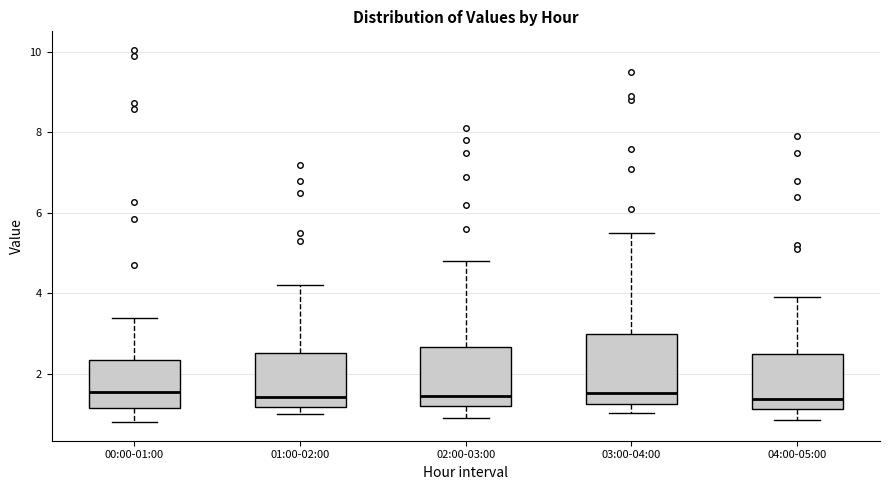

Reading left to right, read every box against the y-axis: the position of its median line, the range the box covers, and the ends of its whiskers. The values are not printed on the chart, so give them approximately, as read against the axis.

00:00-01:00: median 1.6, box 1.2 to 2.4, whiskers 0.8 to 3.4
01:00-02:00: median 1.4, box 1.2 to 2.6, whiskers 1.0 to 4.2
02:00-03:00: median 1.4, box 1.2 to 2.6, whiskers 1.0 to 4.8
03:00-04:00: median 1.6, box 1.2 to 3.0, whiskers 1.0 to 5.6
04:00-05:00: median 1.4, box 1.2 to 2.6, whiskers 0.8 to 4.0